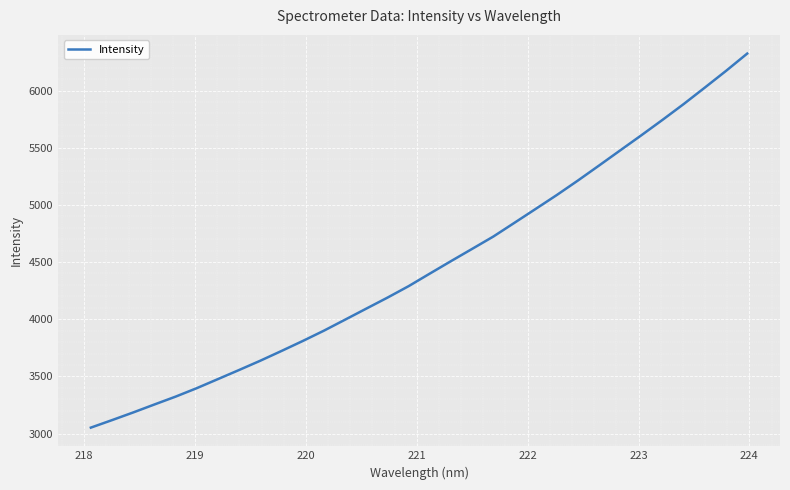

What is the greatest value displayed?

6322.9